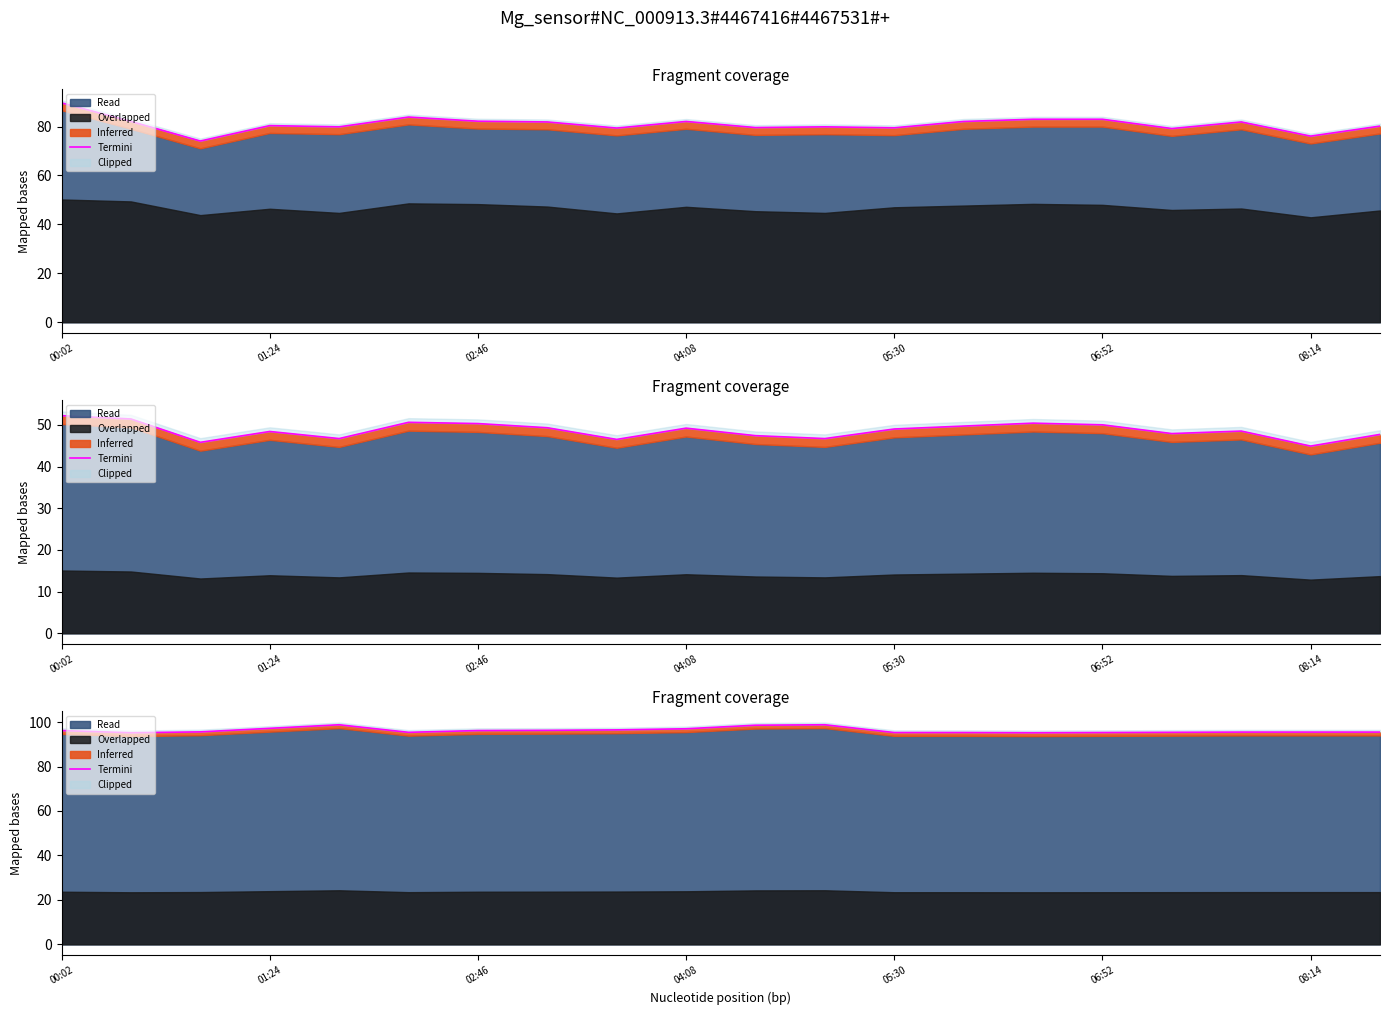

Read the value at 06:52.

95.3